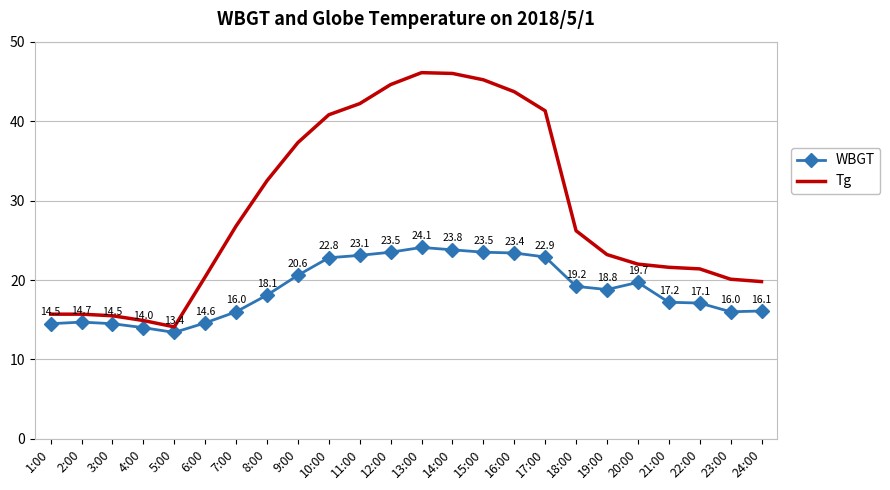

List the series in order of their overall mean, lowest first.

WBGT, Tg